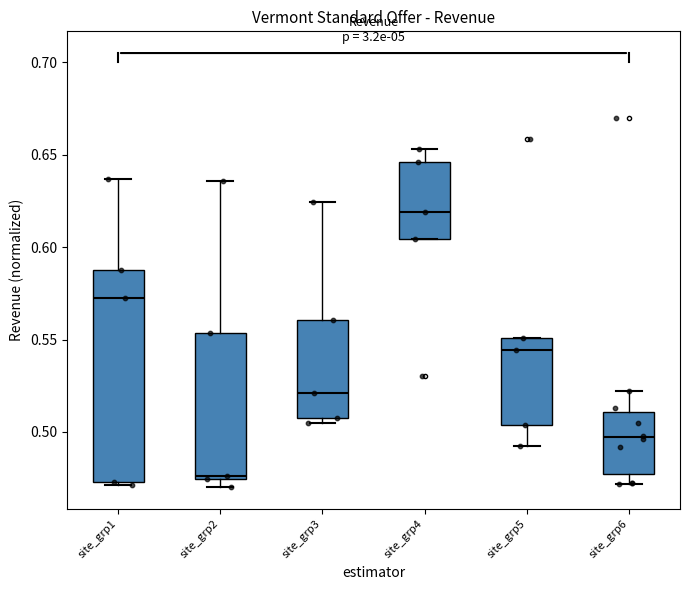

Where is the lower edge of the box for site_grp6 on the y-axis? The values are not printed on the chart, so give them approximately, as read against the axis.

0.475